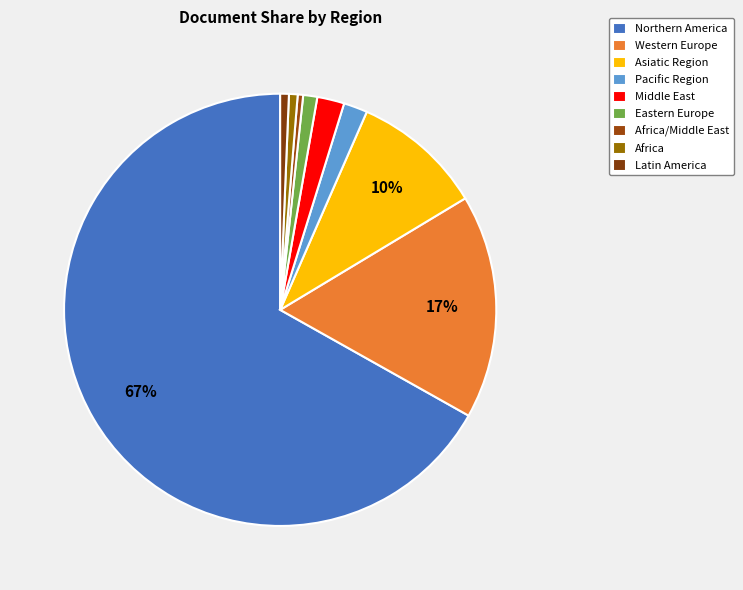

Count the number of slices in the pie.

9